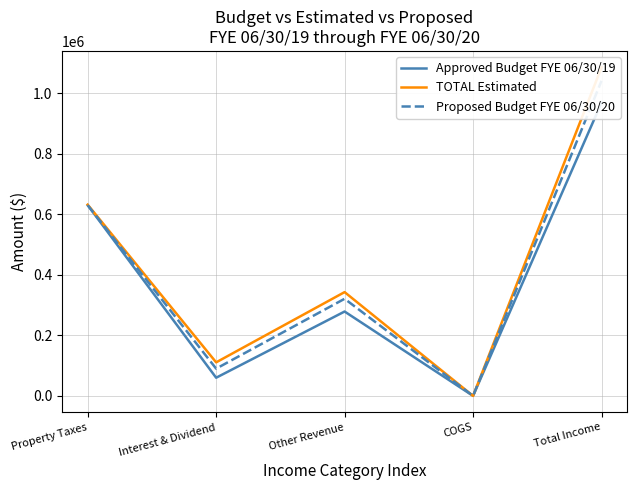

Reading left to right, extract all data points from this chart.

Approved Budget FYE 06/30/19: Property Taxes=630000.0	Interest & Dividend=60000.0	Other Revenue=278700.0	COGS=0.0	Total Income=968700.0
TOTAL Estimated: Property Taxes=631749.1	Interest & Dividend=110761.1	Other Revenue=342848.6	COGS=0.0	Total Income=1085358.8
Proposed Budget FYE 06/30/20: Property Taxes=630000.0	Interest & Dividend=90000.0	Other Revenue=320800.0	COGS=0.0	Total Income=1040800.0